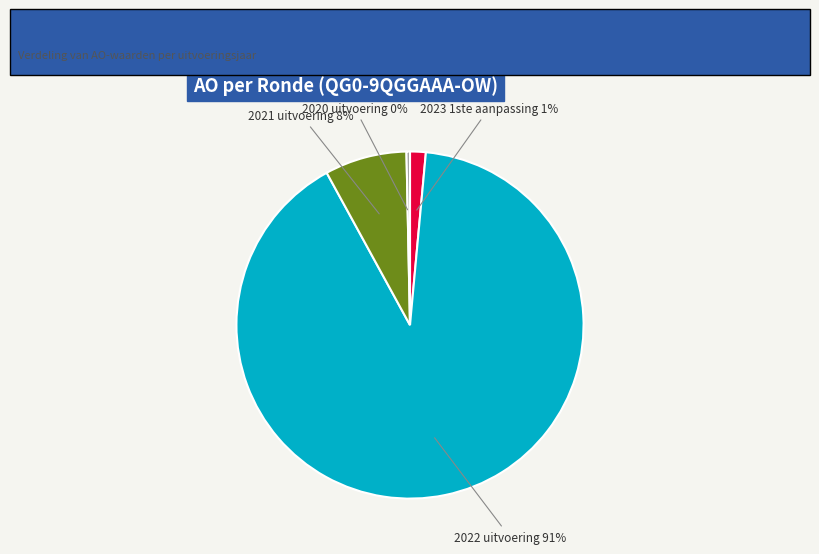

To the nearest percent, what is the combined percentage of 2021 uitvoering and 2020 uitvoering?

8%